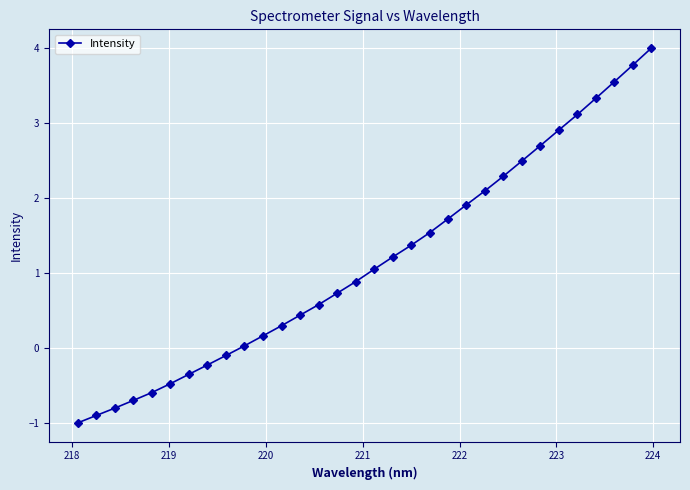

What is the average value?

1.2